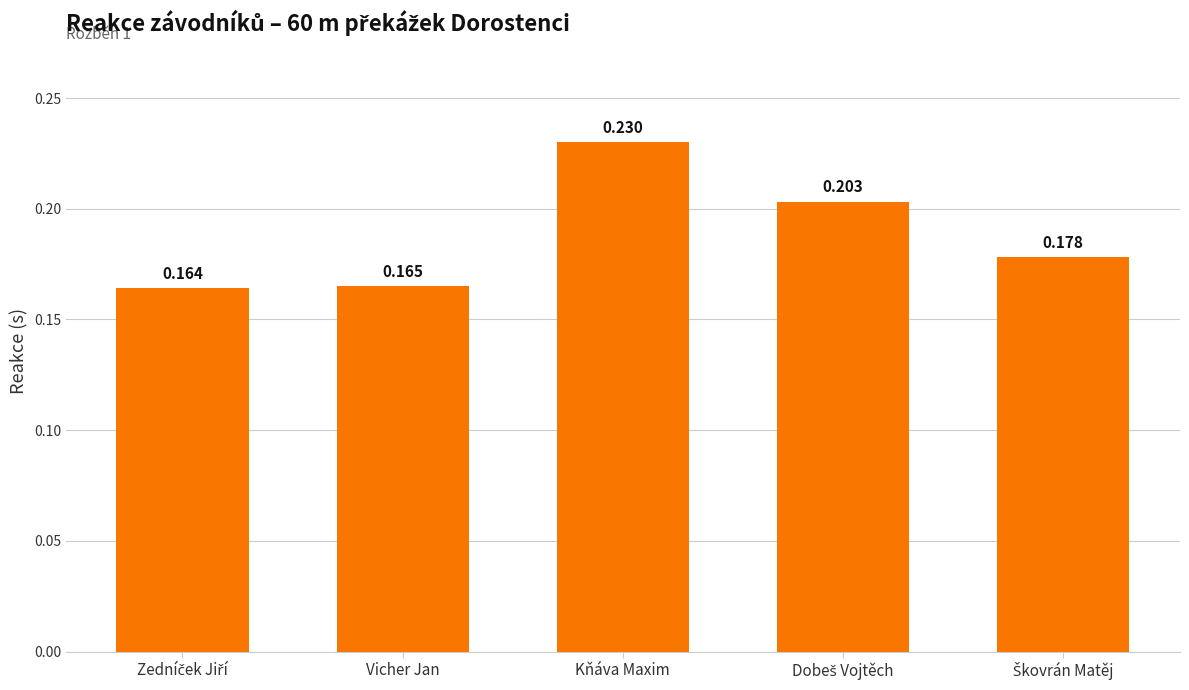

What is the label of the 3rd bar from the right?

Kňáva Maxim